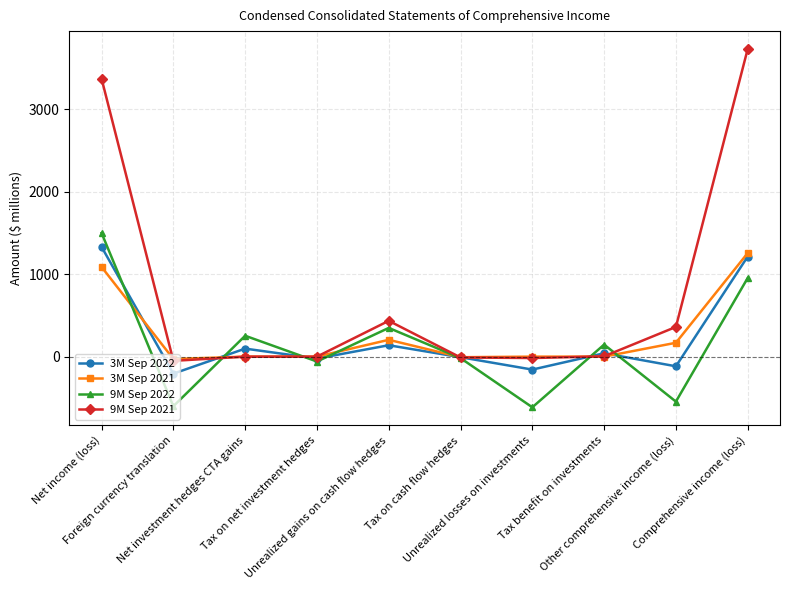

How many data points in 9M Sep 2022 are less than 146?

5